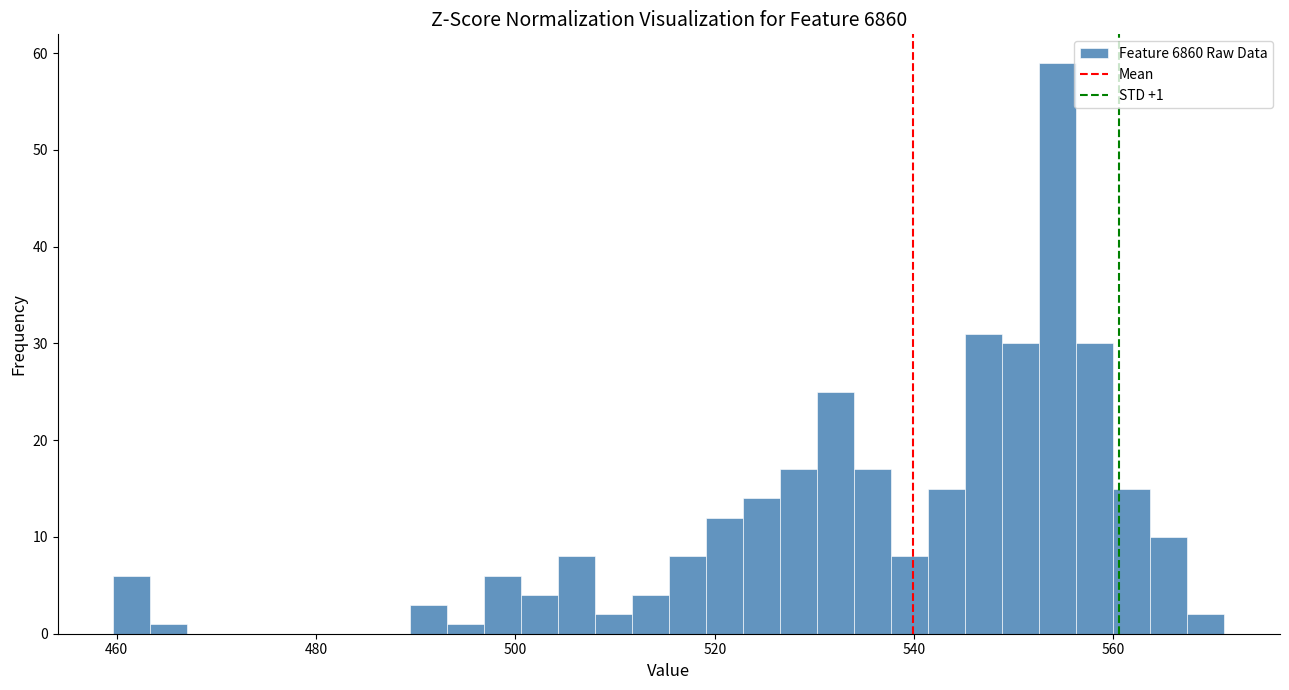

Around what value on the x-axis is the tallest bar? Give the approximate position of its centre, as read against the axis.

554